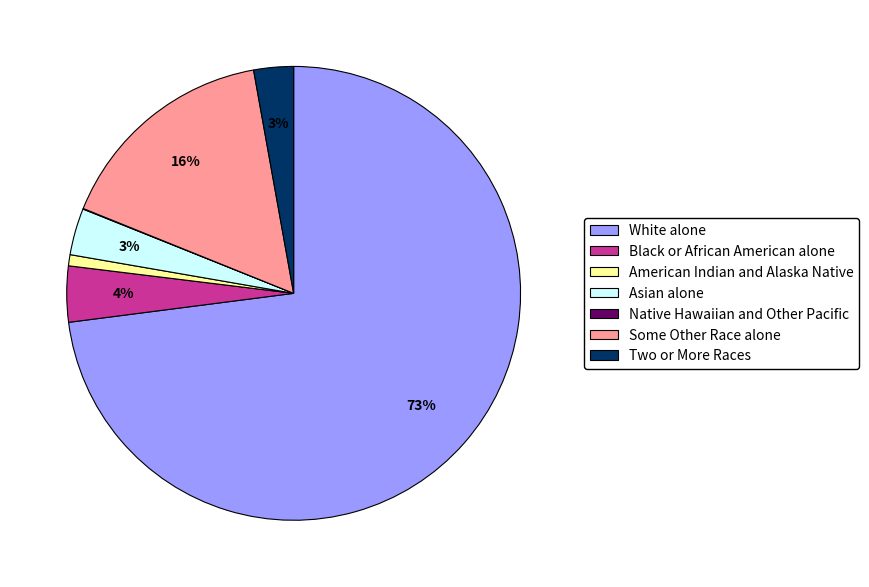

To the nearest percent, what is the difference between the American Indian and Alaska Native and Some Other Race alone slice percentages?

15%